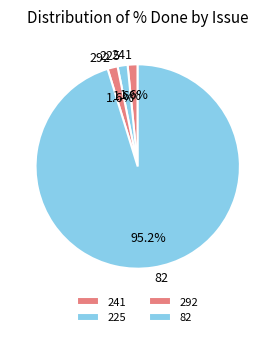

Which has a higher value, 82 or 292?

82